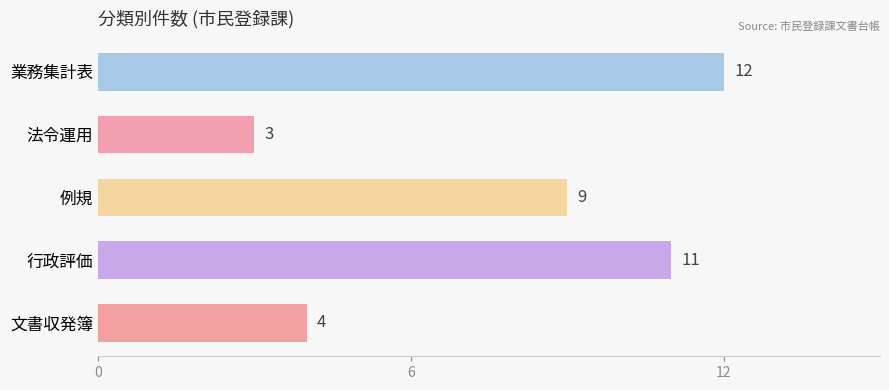

How many data points are less than 9?

2